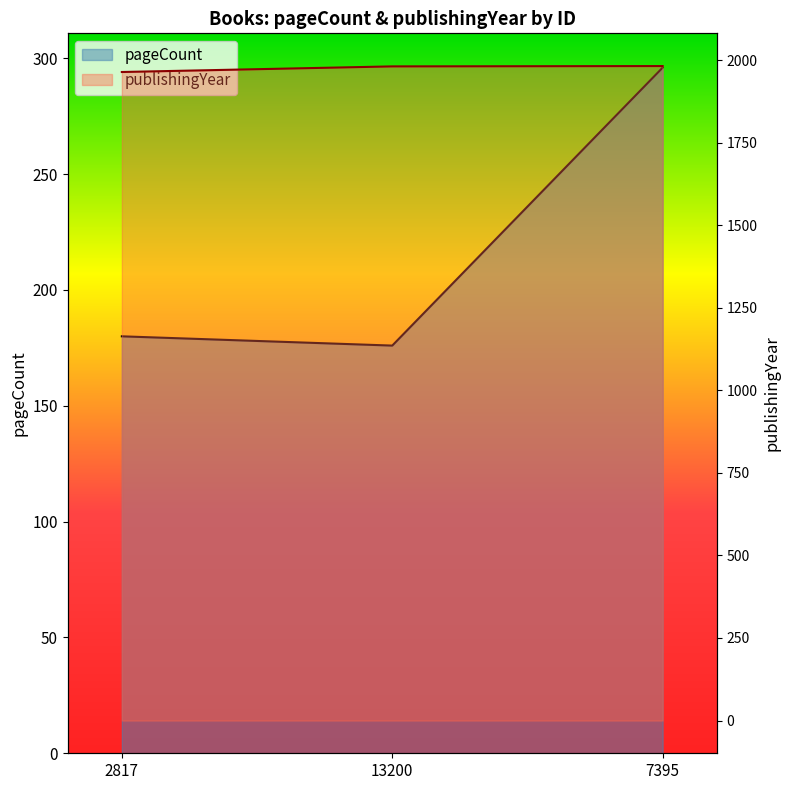

Count the number of data series in this chart.

2